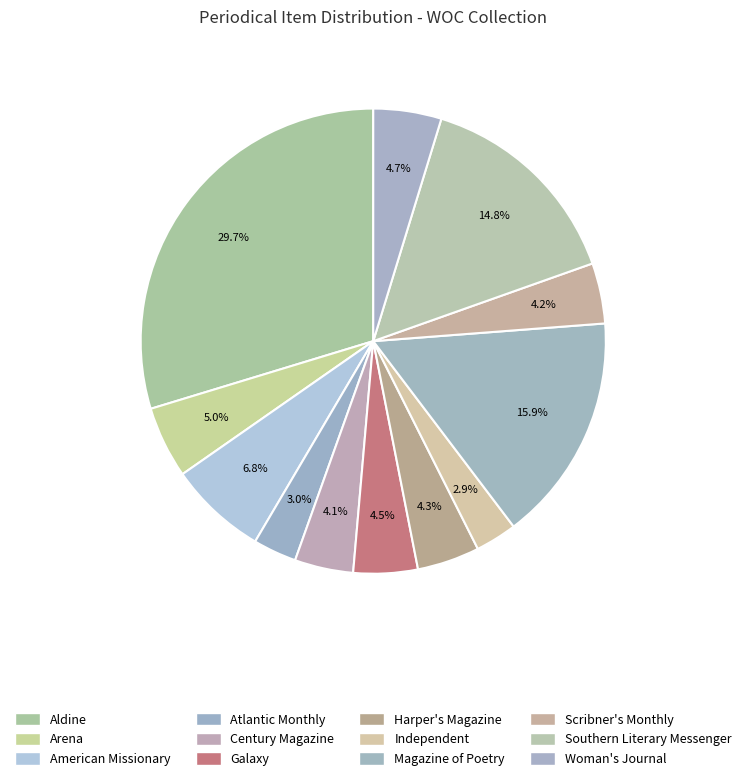

Is Harper's Magazine the majority of the pie?

No